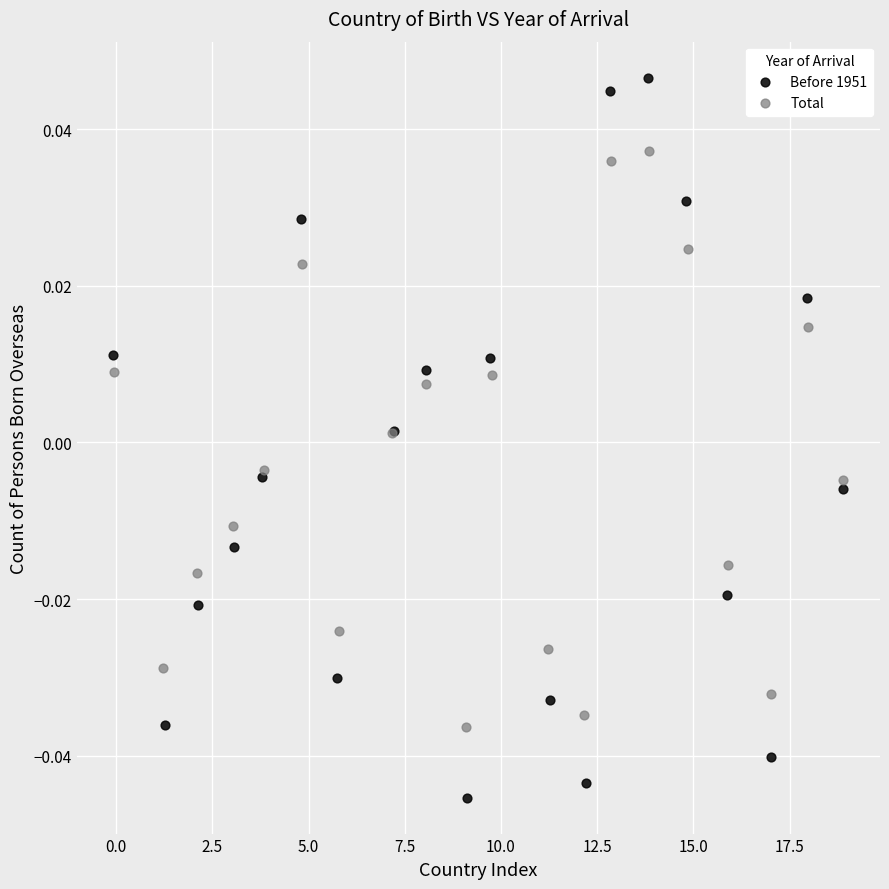

What are all the series names shown in the legend?

Before 1951, Total